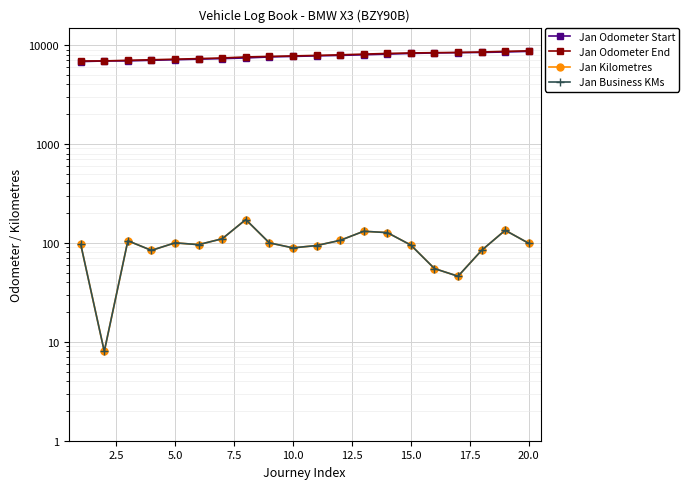

Is the value of Jan Business KMs at 10 greater than the value of Jan Kilometres at 12.5?

No